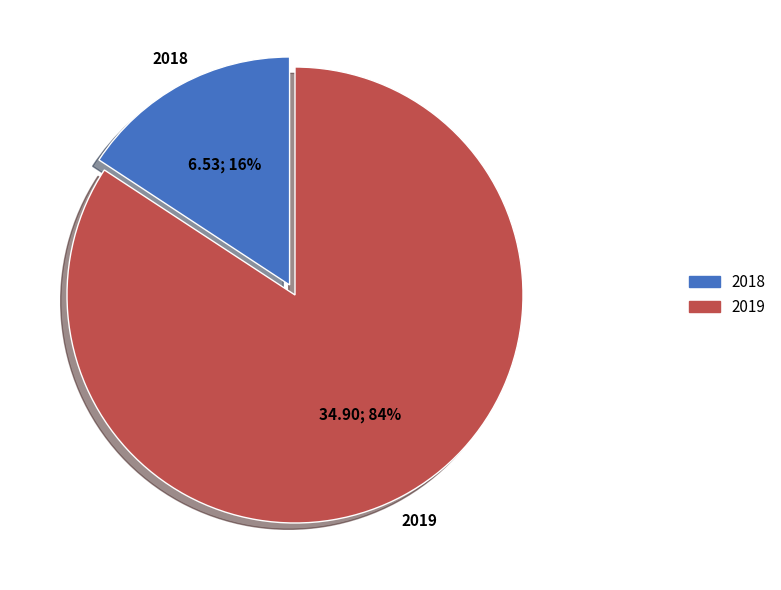

Which has a higher value, 2019 or 2018?

2019